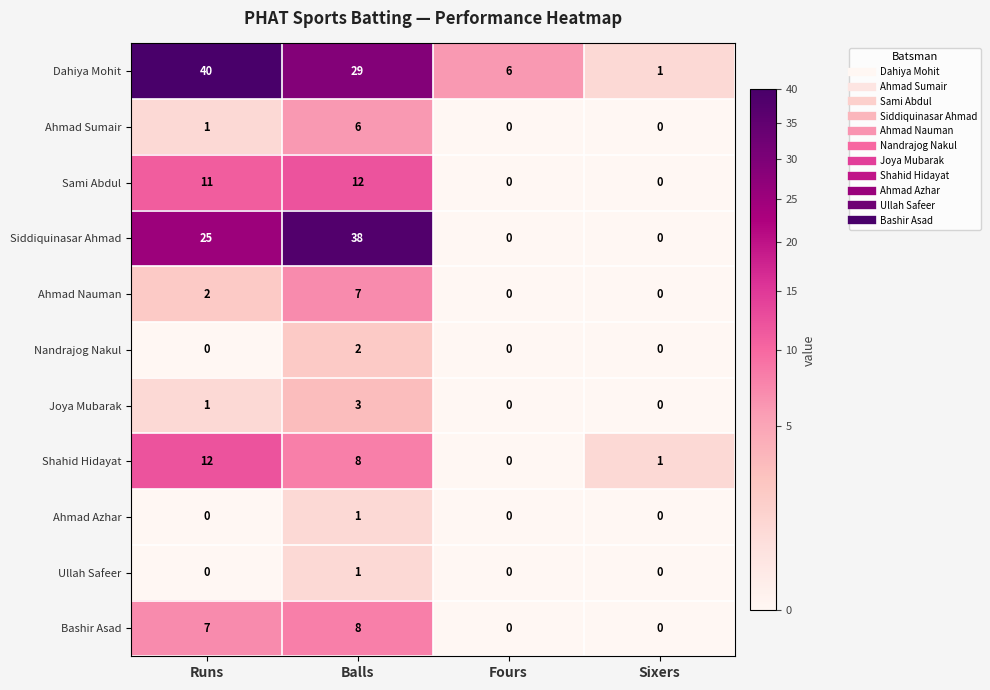

What is the difference between the highest and lowest values at Runs?

40